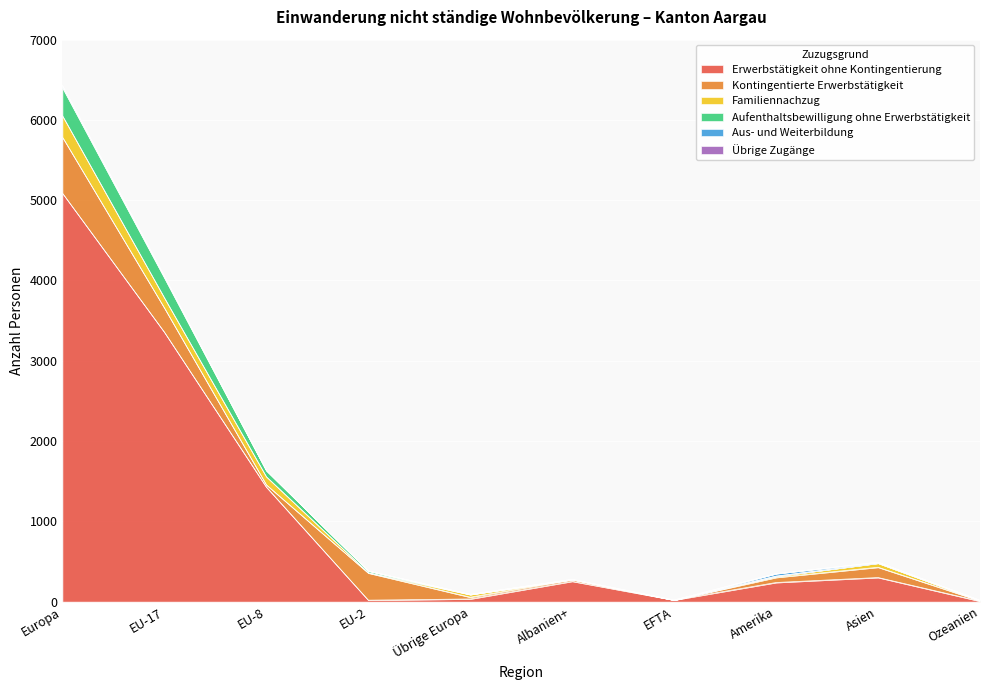

Between Europa and Übrige Europa, which is larger?

Europa